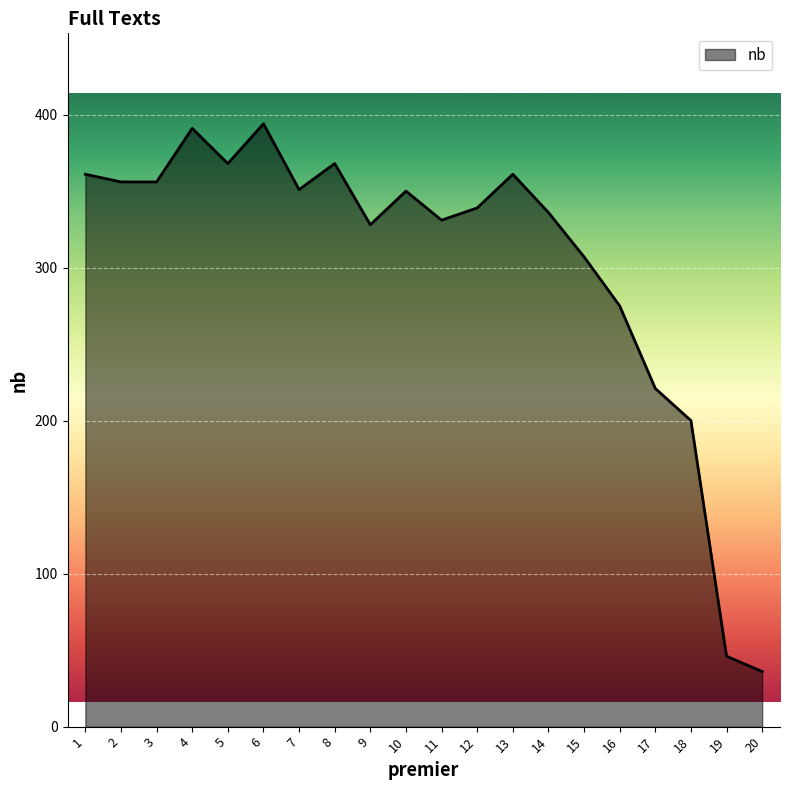

How many distinct data groups are displayed?

1